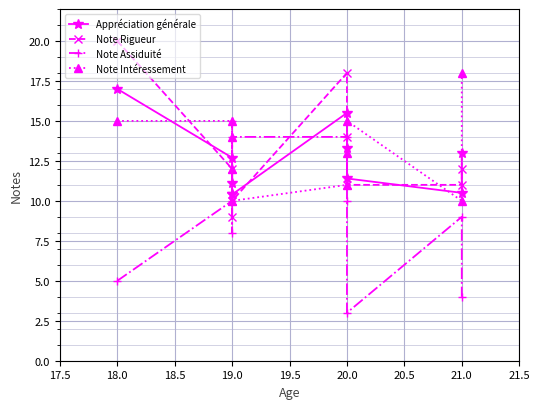

How many data points does each series have?

10